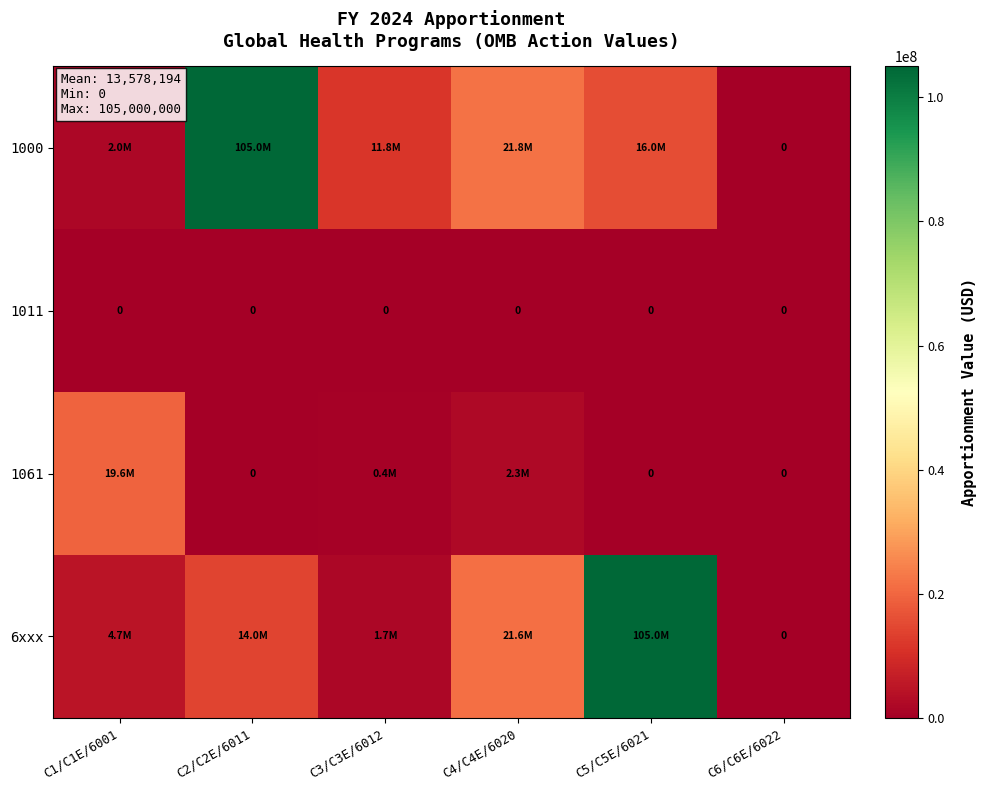

Which series changed the most between C1/C1E/6001 and C5/C5E/6021?

6xxx